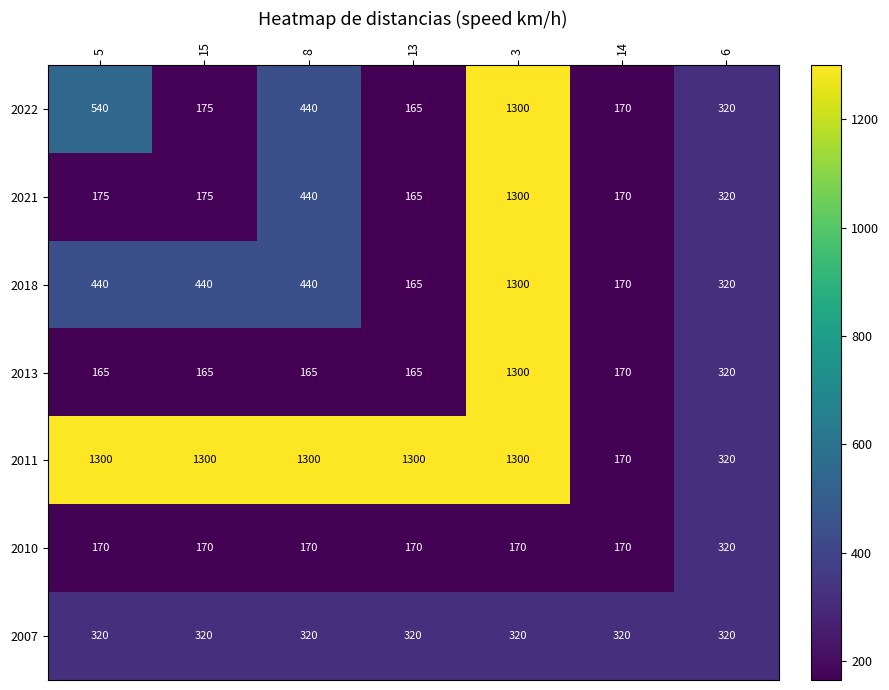

Is it true that 2021 equals 440 at 8?

True